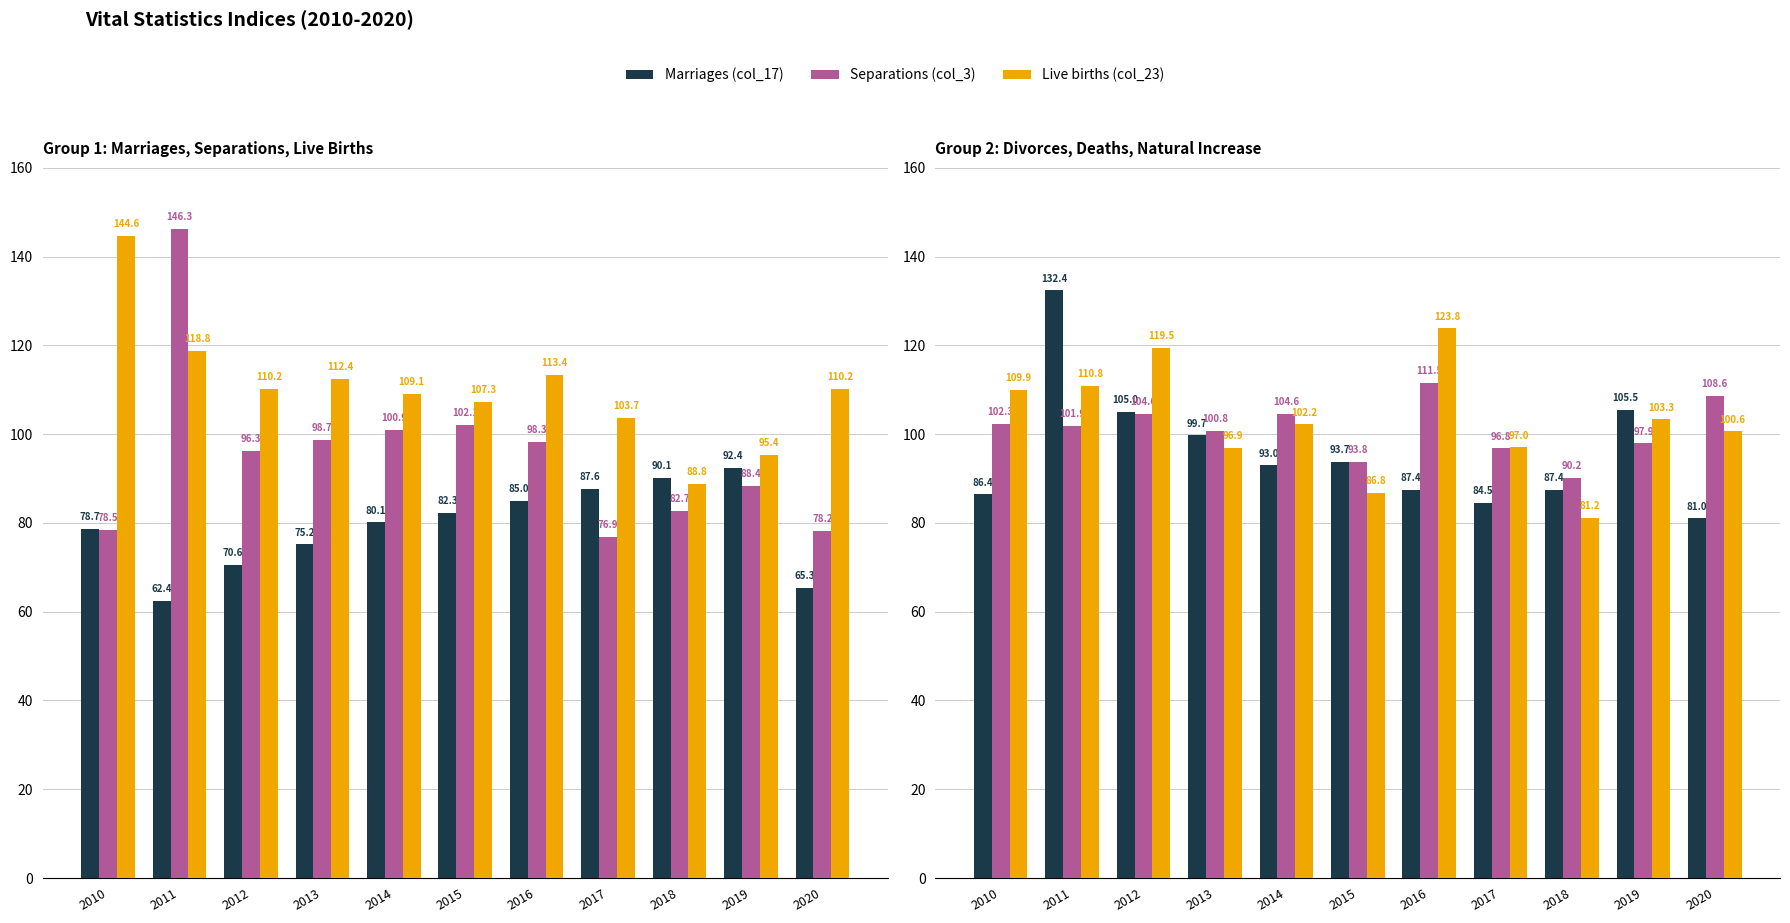

What is the value of the Natural increase (col_11) bar at the 6th from the left?

86.8